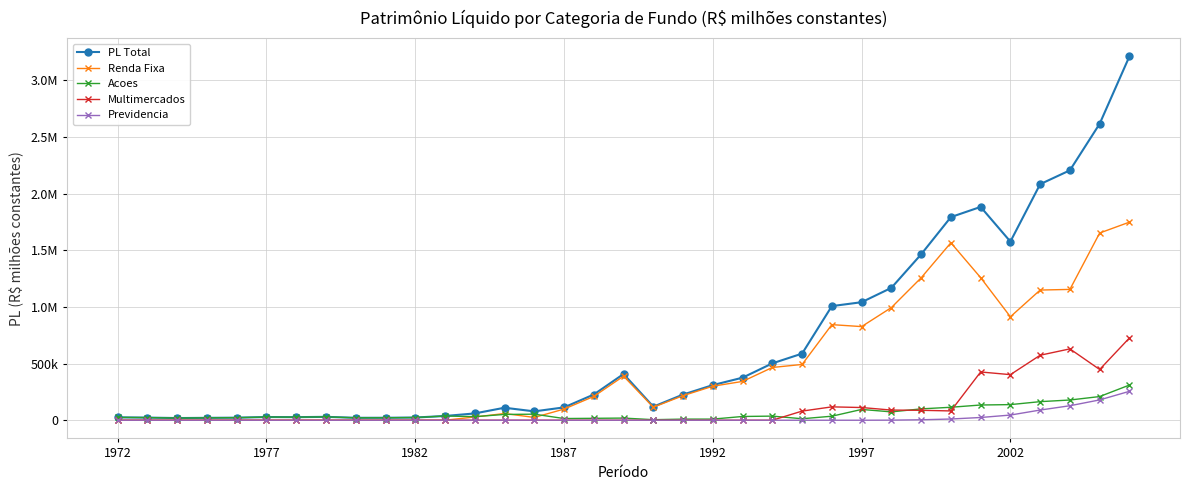

Does the chart have visible grid lines?

Yes